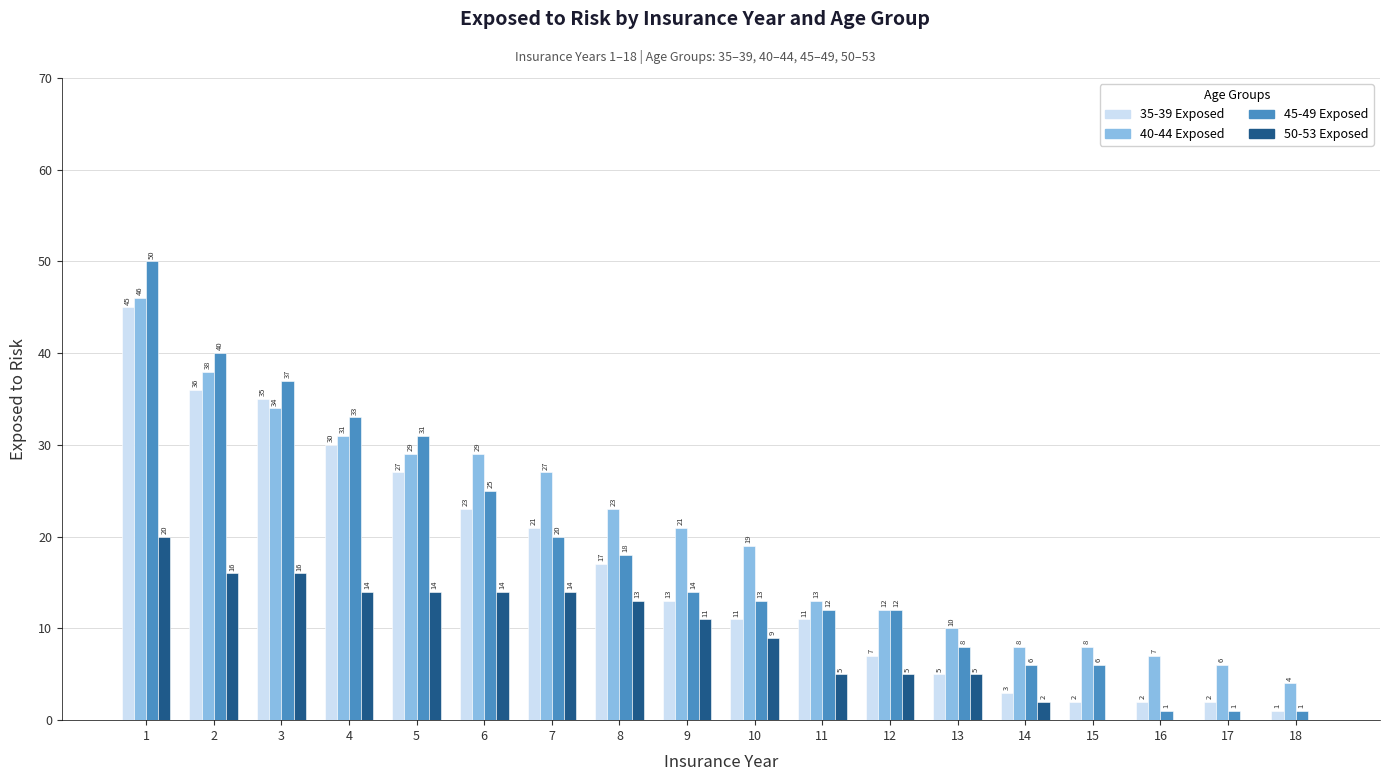

What are all the series names shown in the legend?

35-39 Exposed, 40-44 Exposed, 45-49 Exposed, 50-53 Exposed